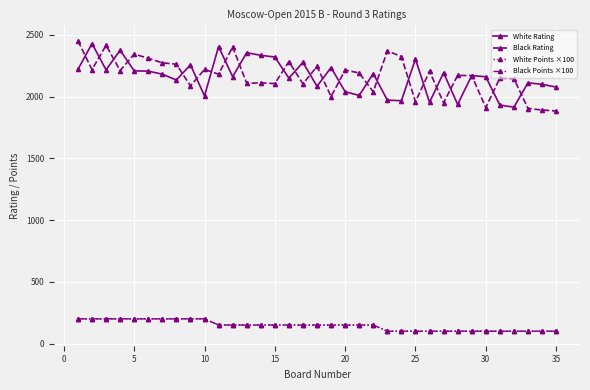

Reading right to left, extract all data points from this chart.

White Rating: 2077	2099	2111	1914	1931	2160	2170	1936	2193	1953	2304	1966	1971	2186	2009	2039	2235	2083	2277	2149	2320	2334	2355	2161	2405	2005	2257	2134	2181	2206	2208	2375	2216	2429	2220
Black Rating: 1883	1891	1903	2145	2149	1911	2170	2171	1950	2204	1958	2324	2370	2038	2191	2215	2000	2244	2103	2283	2105	2111	2107	2402	2181	2220	2086	2262	2273	2310	2344	2210	2415	2218	2451
White Points ×100: 100	100	100	100	100	100	100	100	100	100	100	100	100	150	150	150	150	150	150	150	150	150	150	150	150	200	200	200	200	200	200	200	200	200	200
Black Points ×100: 100	100	100	100	100	100	100	100	100	100	100	100	100	150	150	150	150	150	150	150	150	150	150	150	150	200	200	200	200	200	200	200	200	200	200